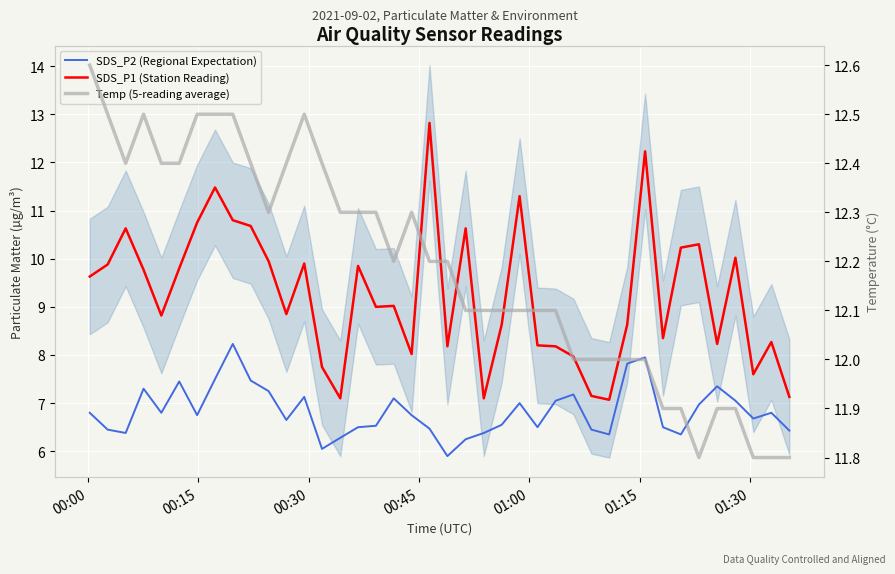

List the series in order of their overall mean, highest first.

Temp (5-reading average), SDS_P1 (Station Reading), SDS_P2 (Regional Expectation)